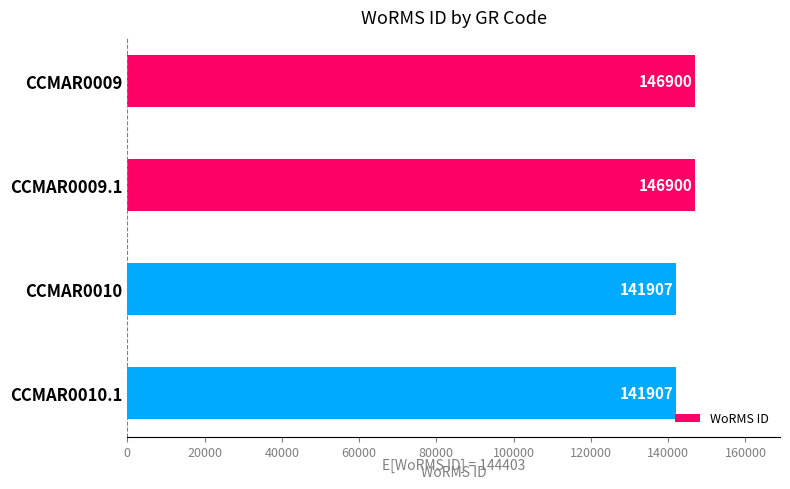

The value at CCMAR0009 is 146900. True or false?

True